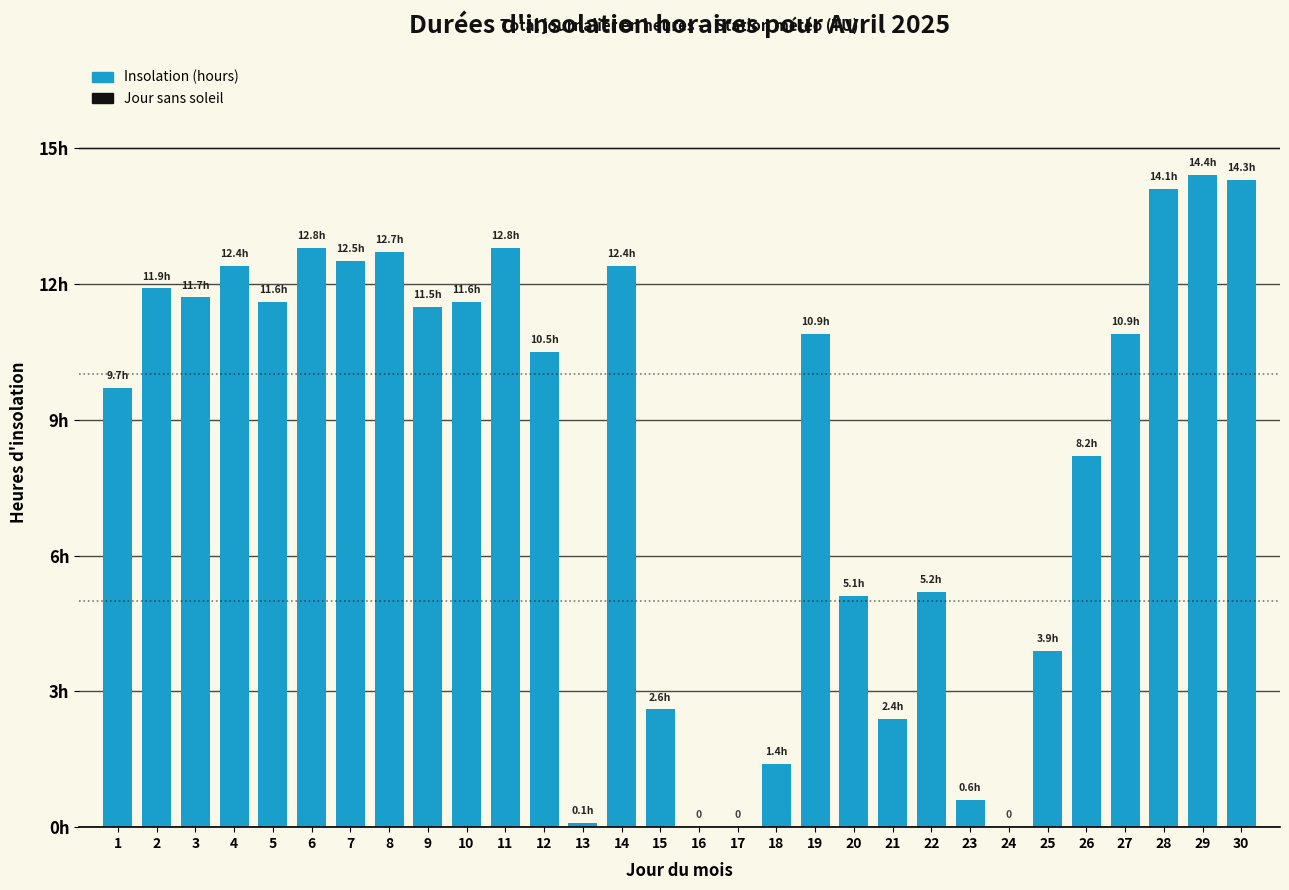

List the labels in order of value, largest first.

29, 30, 28, 6, 11, 8, 7, 4, 14, 2, 3, 5, 10, 9, 19, 27, 12, 1, 26, 22, 20, 25, 15, 21, 18, 23, 13, 16, 17, 24